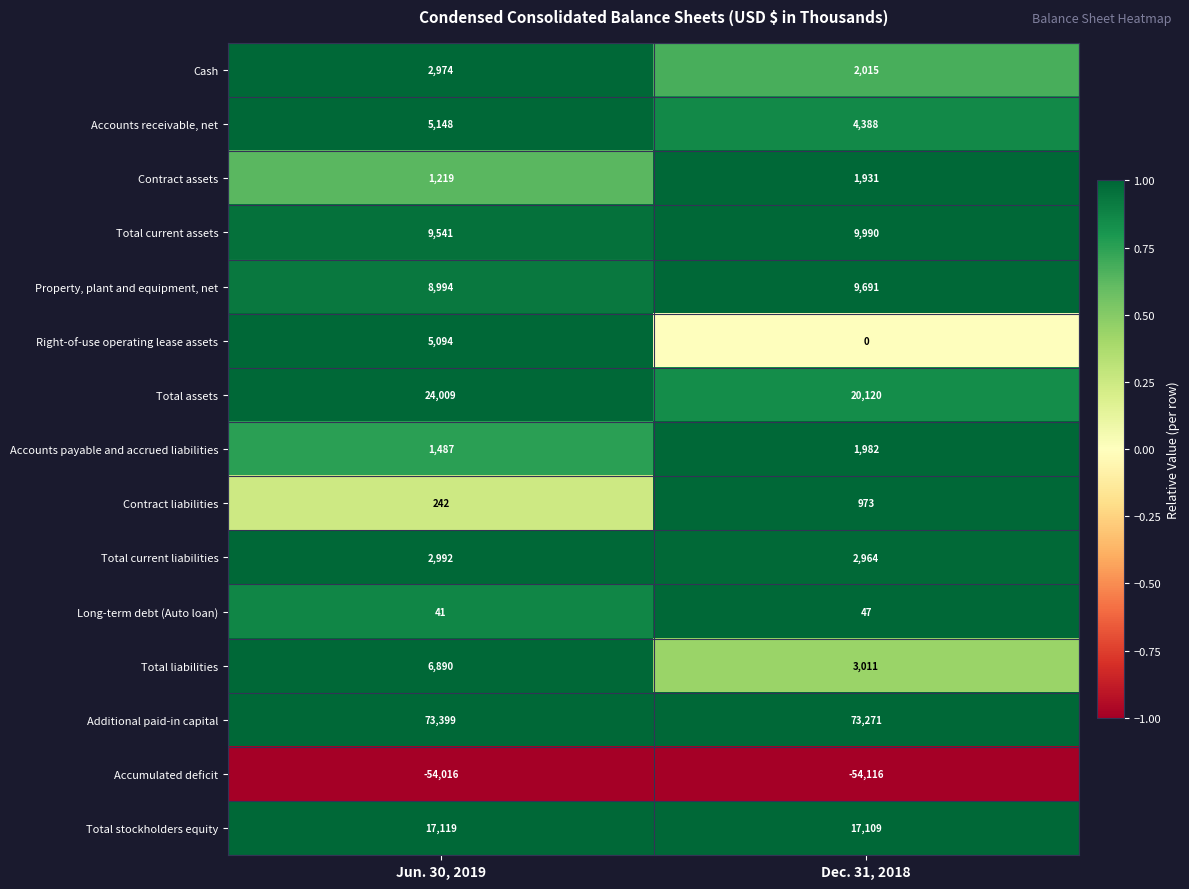

What is the minimum value for Additional paid-in capital?

73271